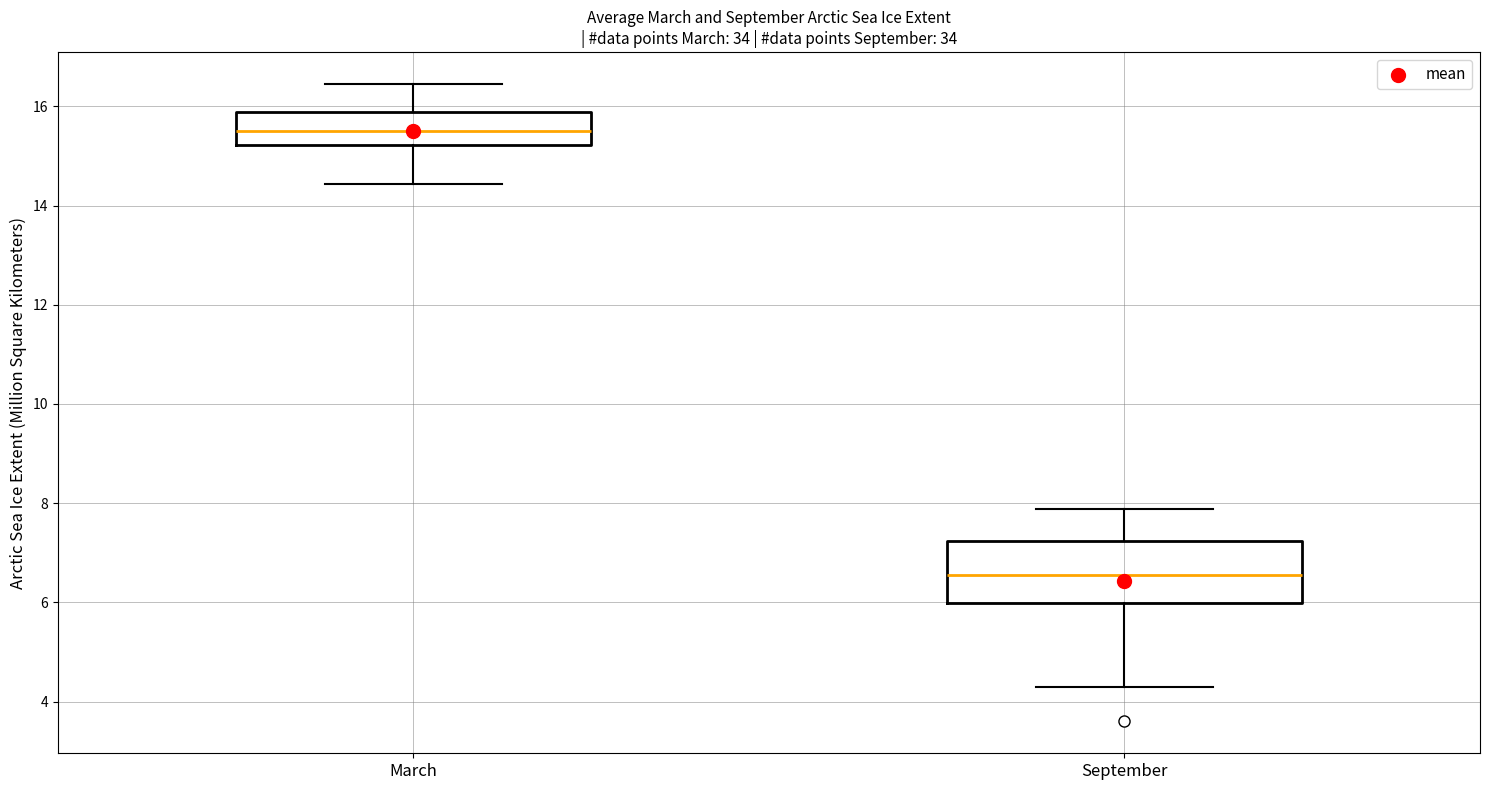

Reading left to right, read every box against the y-axis: the position of its median line, the range the box covers, and the ends of its whiskers. The values are not printed on the chart, so give them approximately, as read against the axis.

March: median 15.6, box 15.2 to 15.8, whiskers 14.4 to 16.4
September: median 6.6, box 6.0 to 7.2, whiskers 4.4 to 7.8